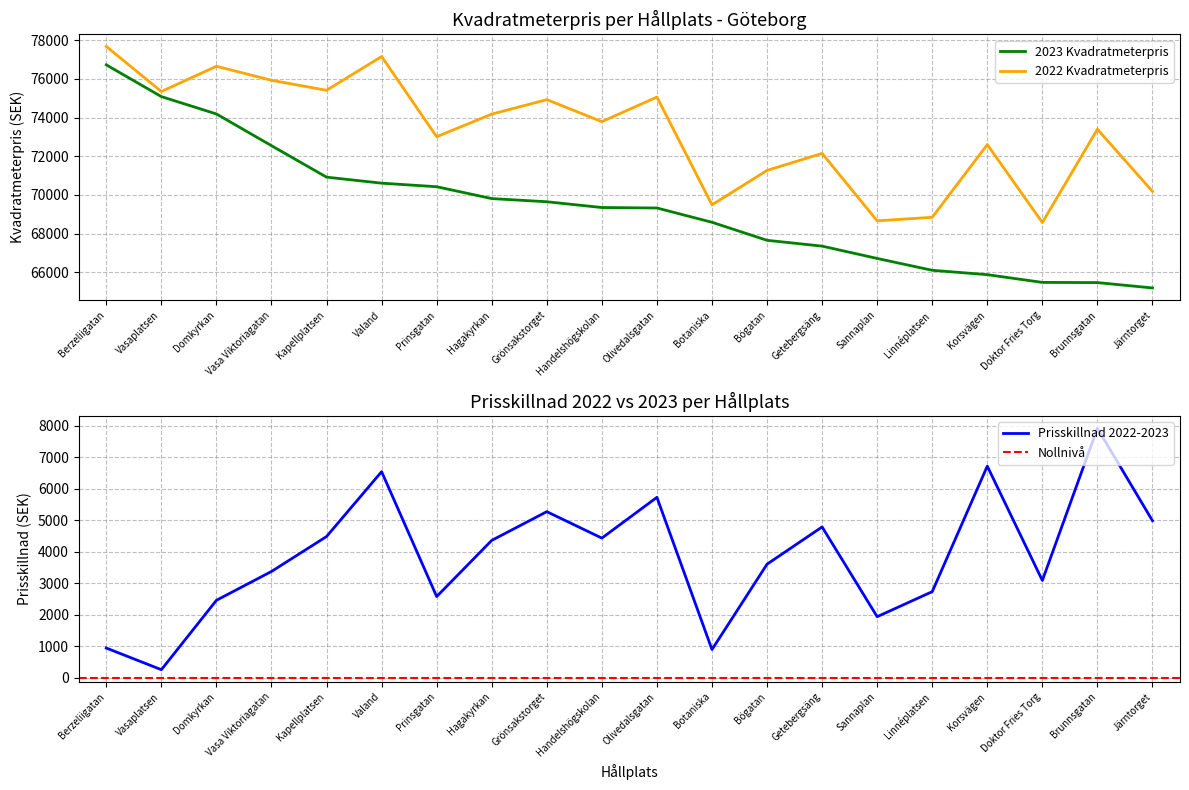

The value of 2023 Kvadratmeterpris at Handelshögskolan is 69351. True or false?

True